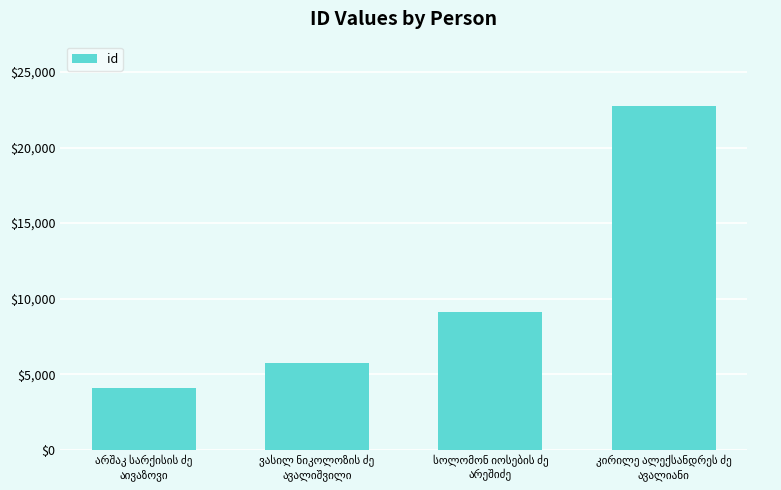

What is the greatest value displayed?

22763